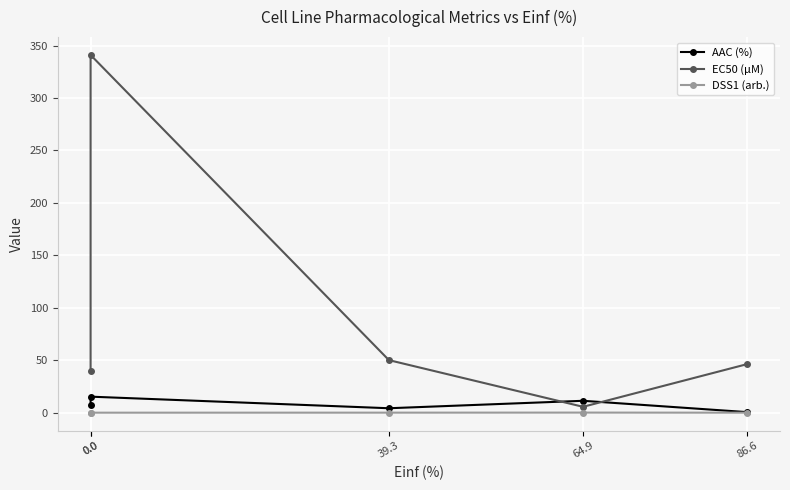

Reading left to right, extract all data points from this chart.

AAC (%): 0.0=7.1	0.0=15.3	39.3=4.2	64.9=11.3	86.6=0.5
EC50 (µM): 0.0=39.4	0.0=341.0	39.3=50.1	64.9=5.6	86.6=46.3
DSS1 (arb.): 0.0=0.1	0.0=0.0	39.3=0.0	64.9=0.1	86.6=0.0